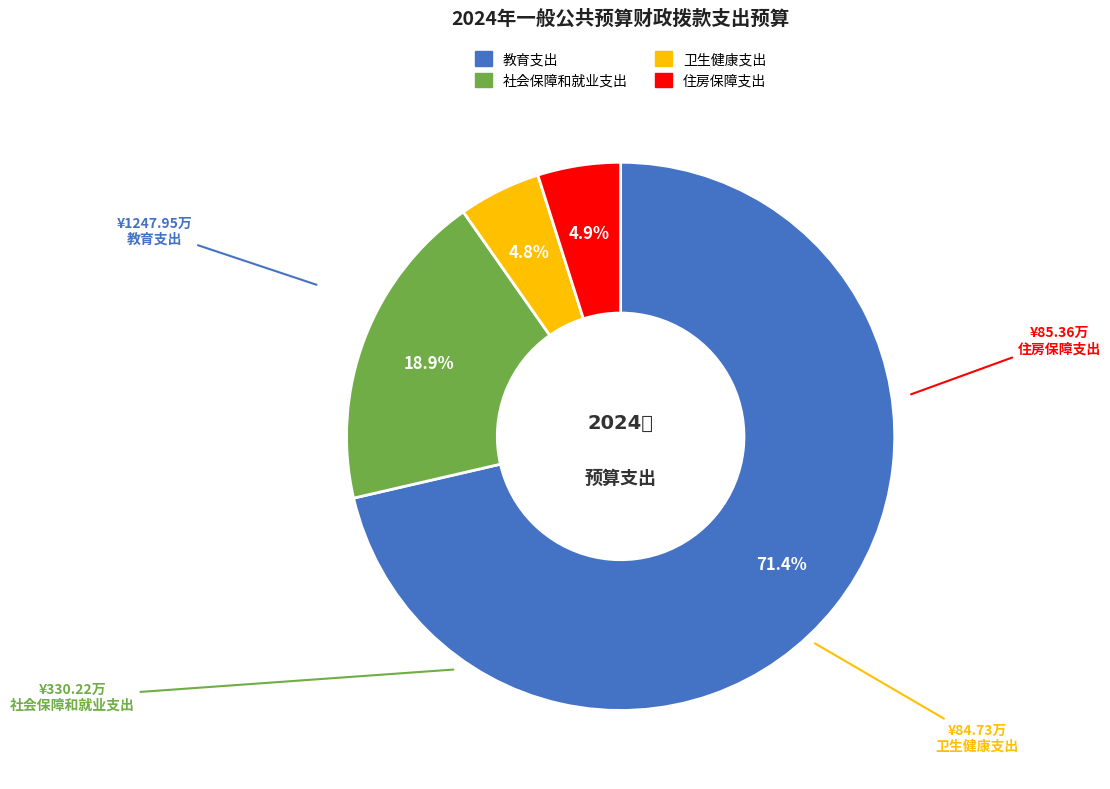

To the nearest percent, what portion does 社会保障和就业支出 represent?

19%